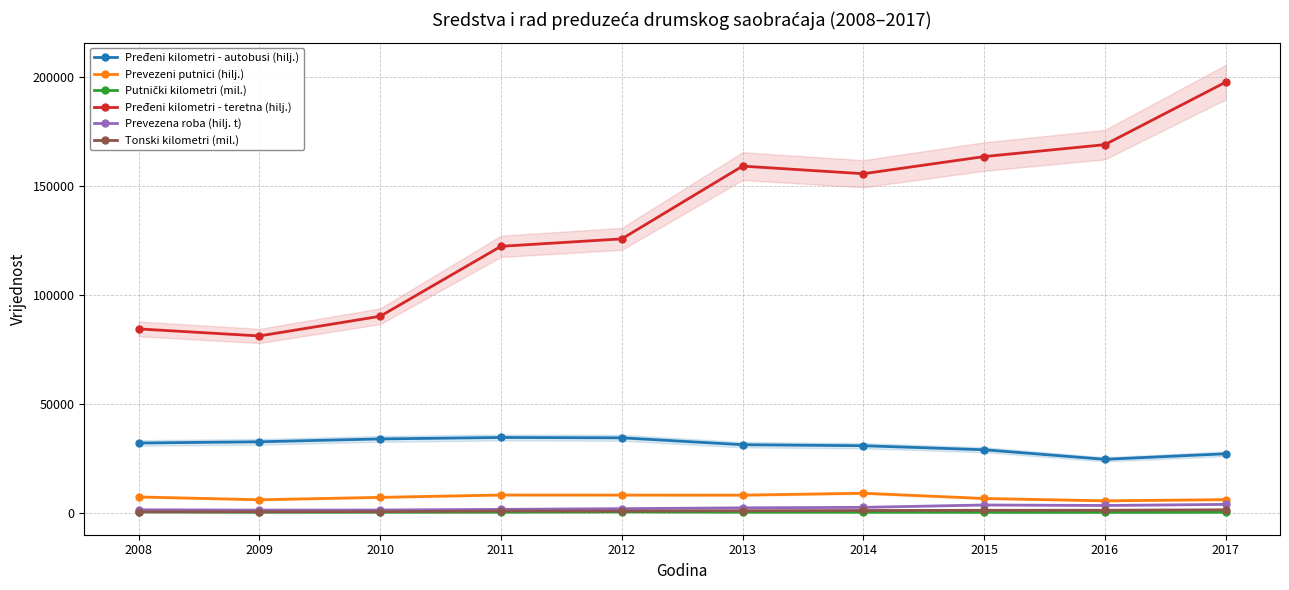

How many data points does each series have?

10